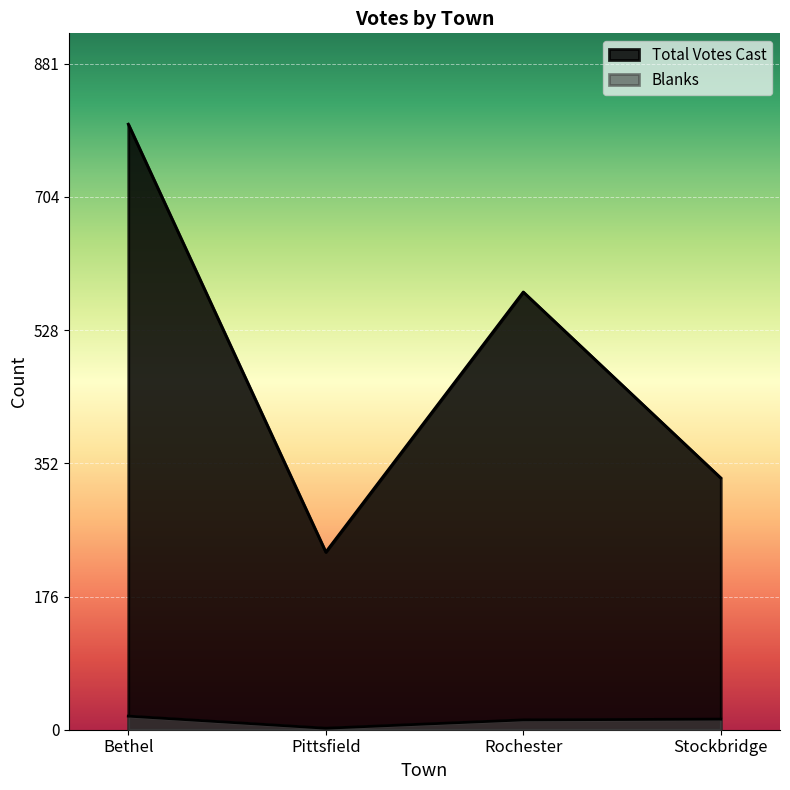

At Pittsfield, list the series in order from smallest to largest.

Blanks, Total Votes Cast